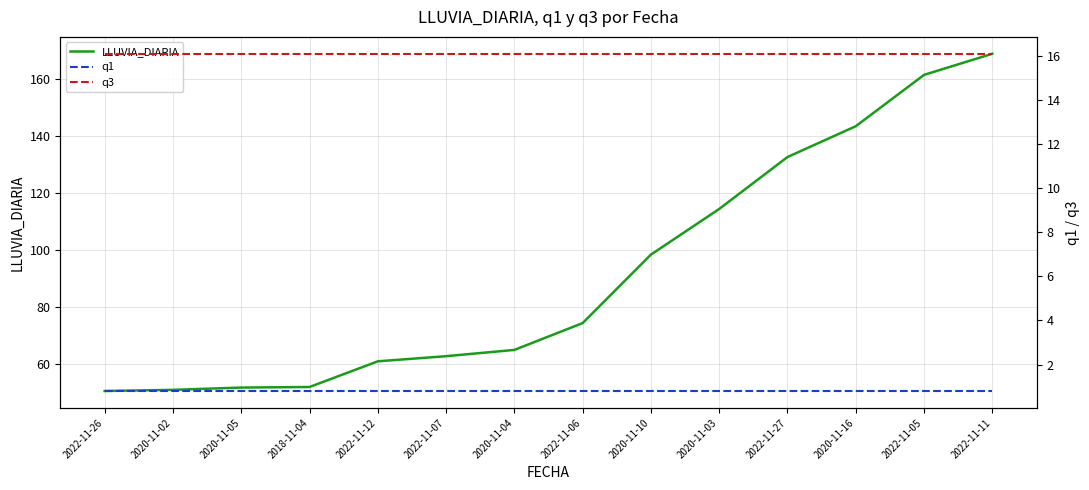

Which series has the largest total across all categories?

LLUVIA_DIARIA